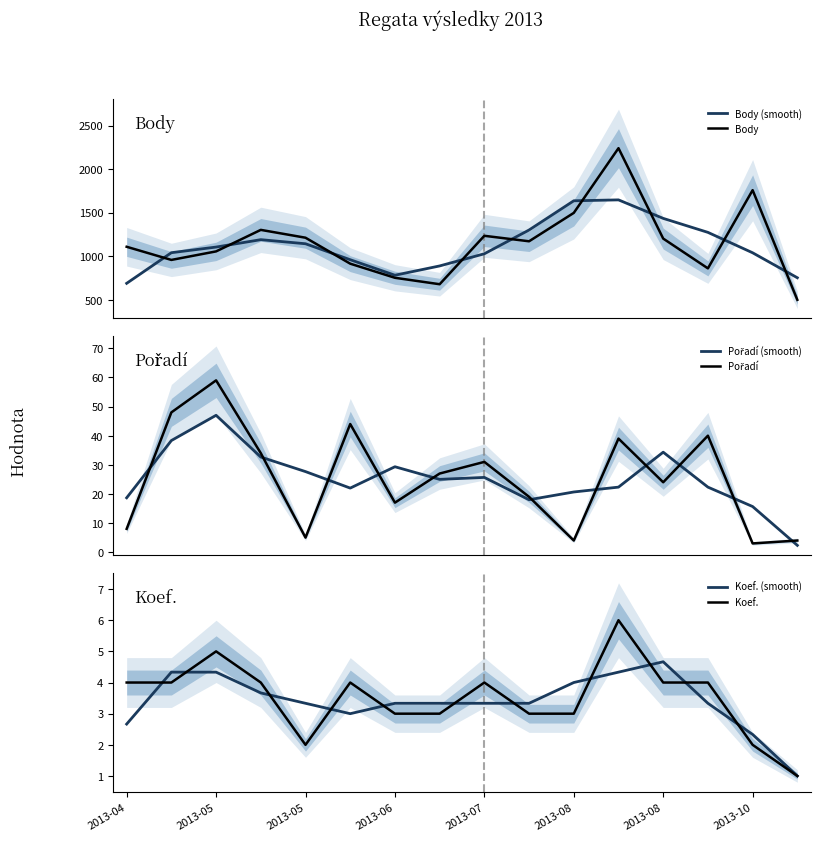

True or false: Koef. (smooth) and Pořadí (smooth) intersect in this chart.

False